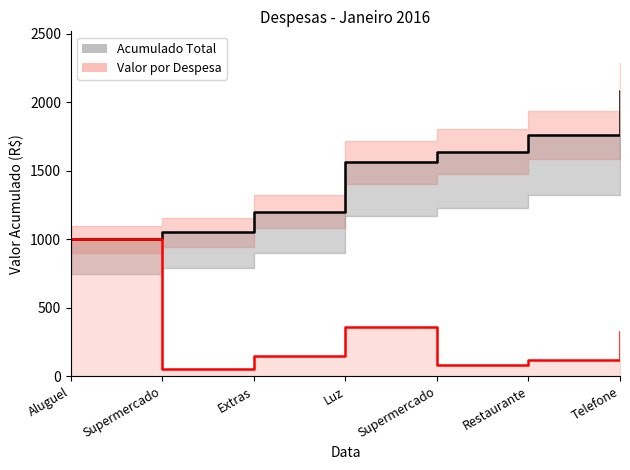

At Luz, list the series in order from largest to smallest.

Acumulado Total, Valor por Despesa